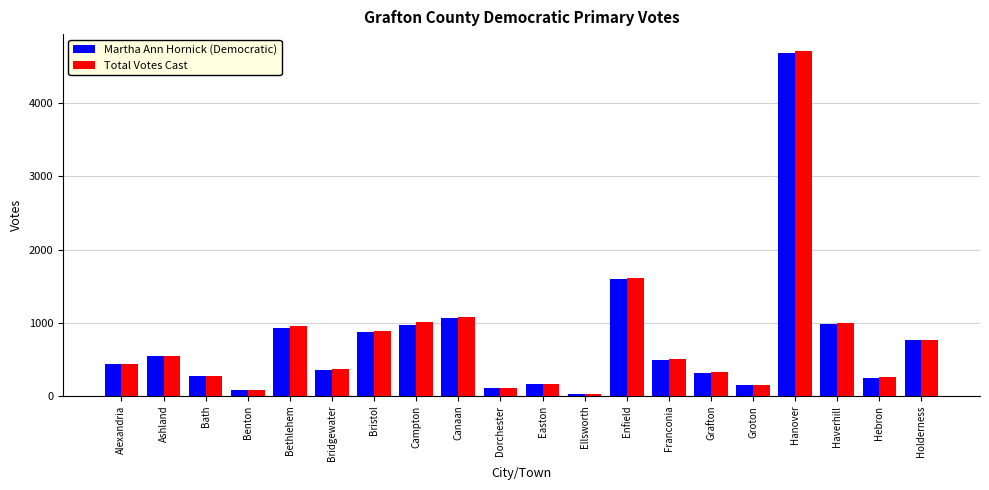

At which label does Martha Ann Hornick (Democratic) first exceed 493?

Ashland